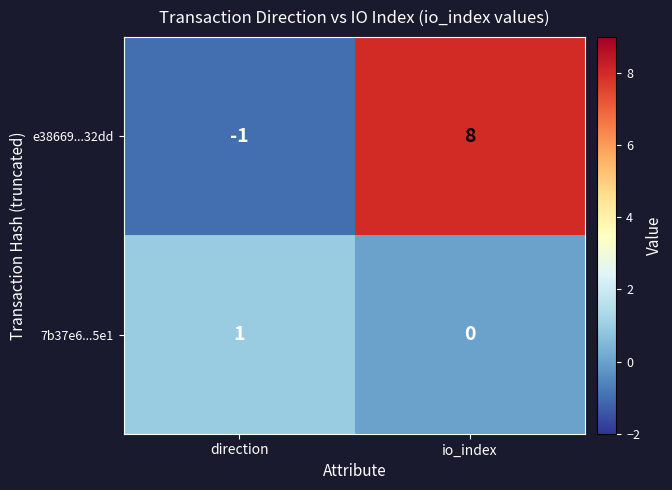

What is the approximate value of e38669...32dd at io_index?

8